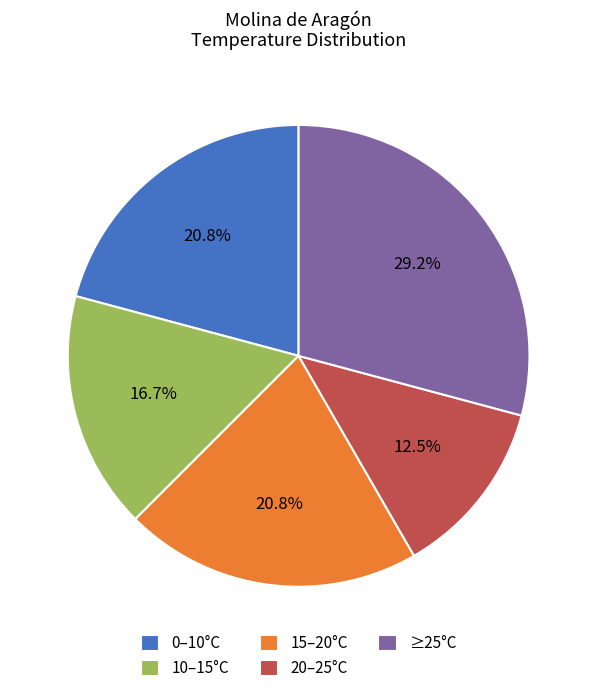

What is the smallest slice in the pie chart?

20–25°C